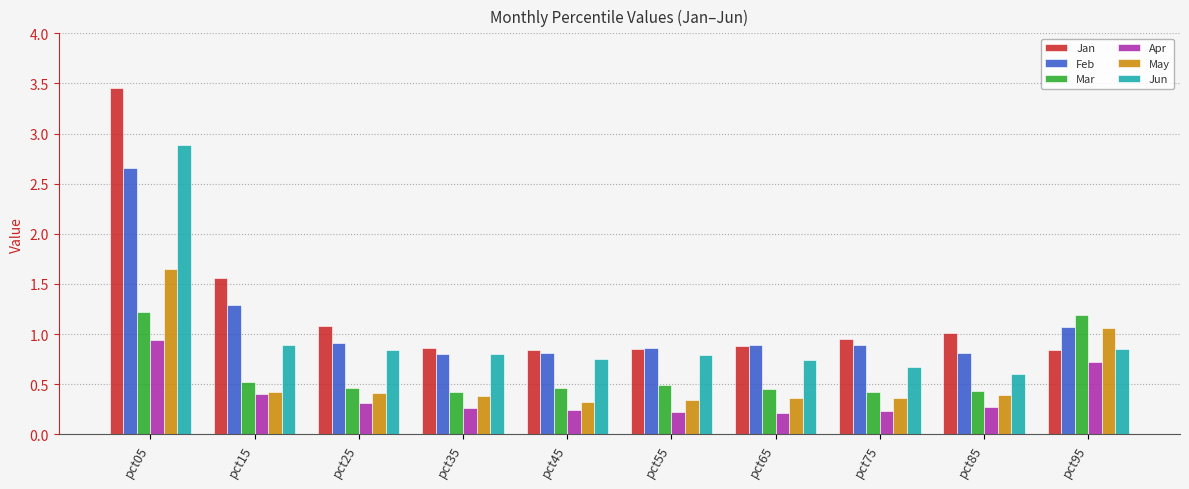

How many series are shown in this chart?

6